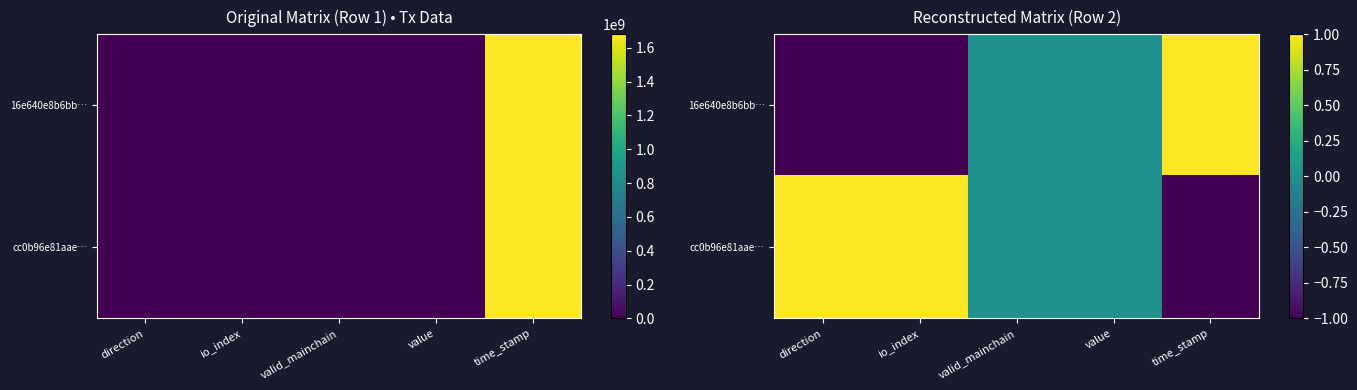

How many values in the 16e640e8b6bb… series exceed 0?

1